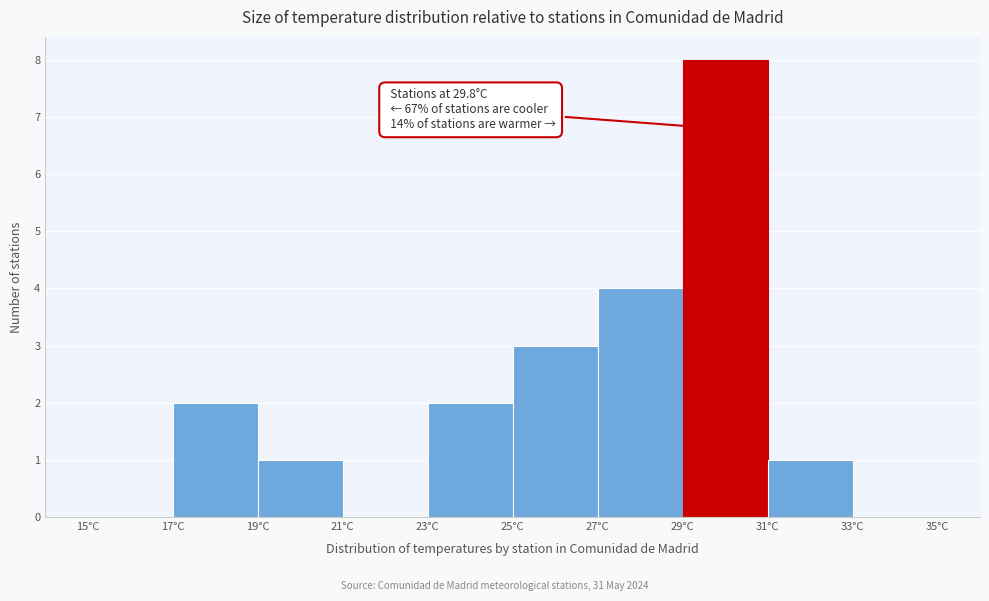

Over which range of the x-axis is the bar tallest?

29 to 31